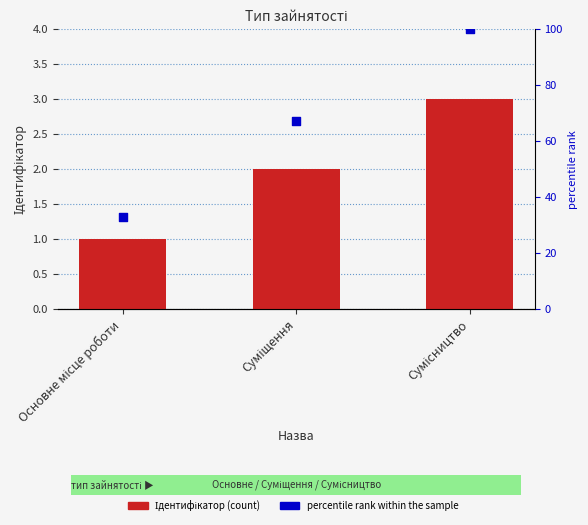

Which series has the largest total across all categories?

percentile rank within the sample